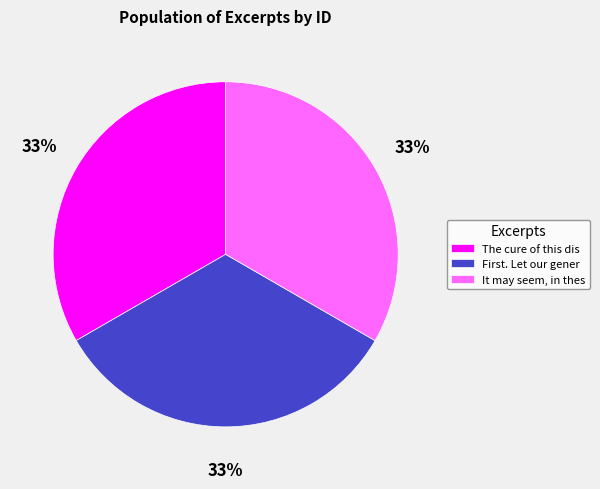

To the nearest percent, what percentage of the pie is It may seem, in thes?

33%